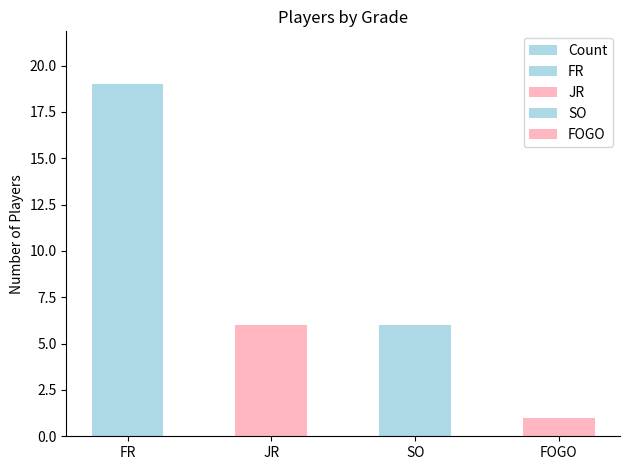

Does the chart contain stacked bars?

No